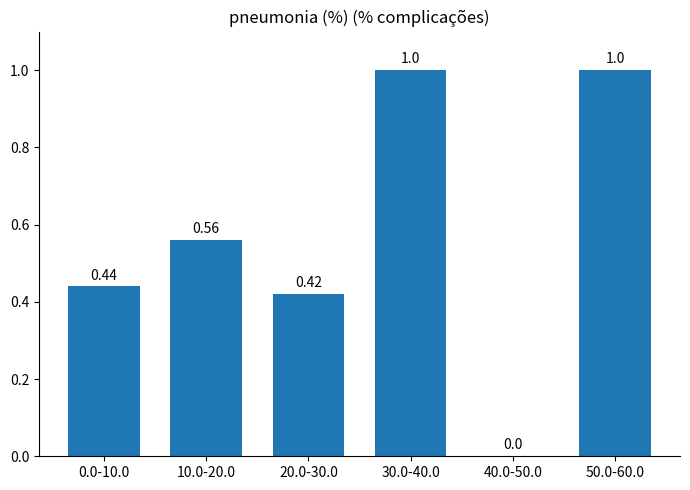

What is the sum of the values at 40.0-50.0 and 50.0-60.0?

1.0